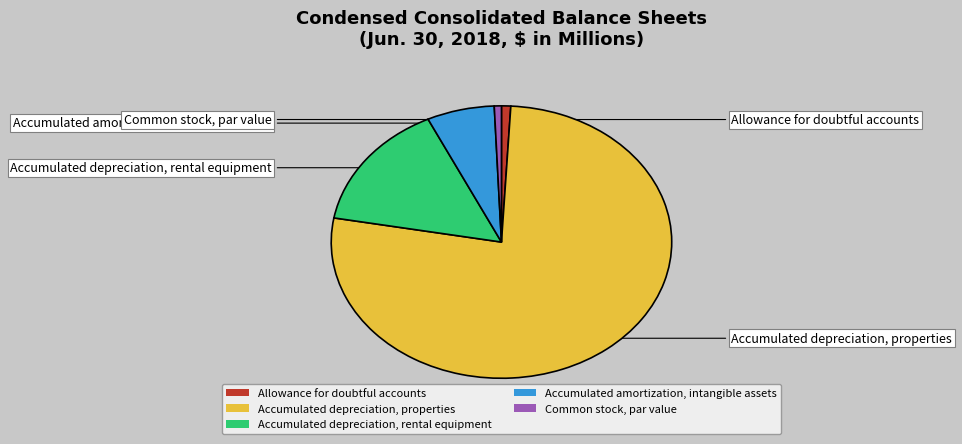

What is the largest slice in the pie chart?

Accumulated depreciation, properties